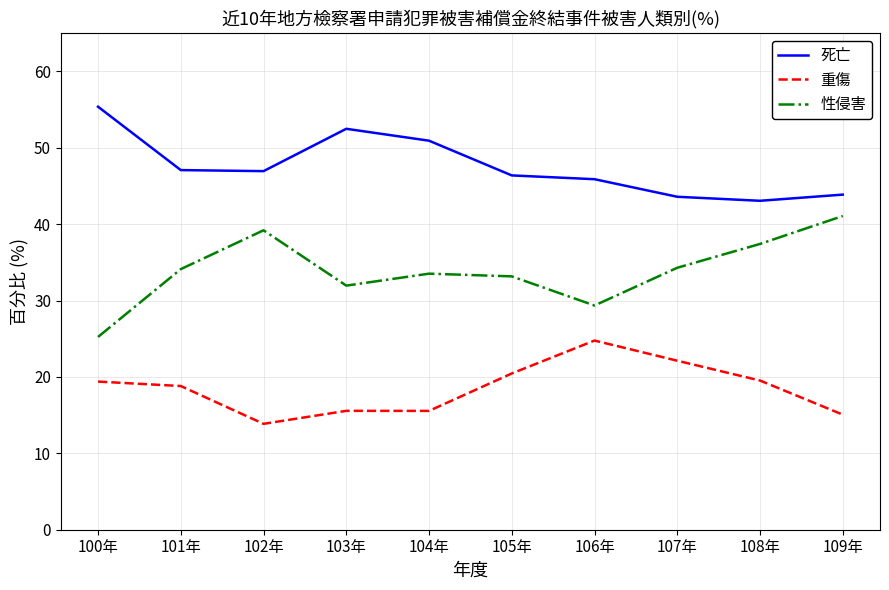

True or false: 死亡 has a value of 50.9 at 104年.

True